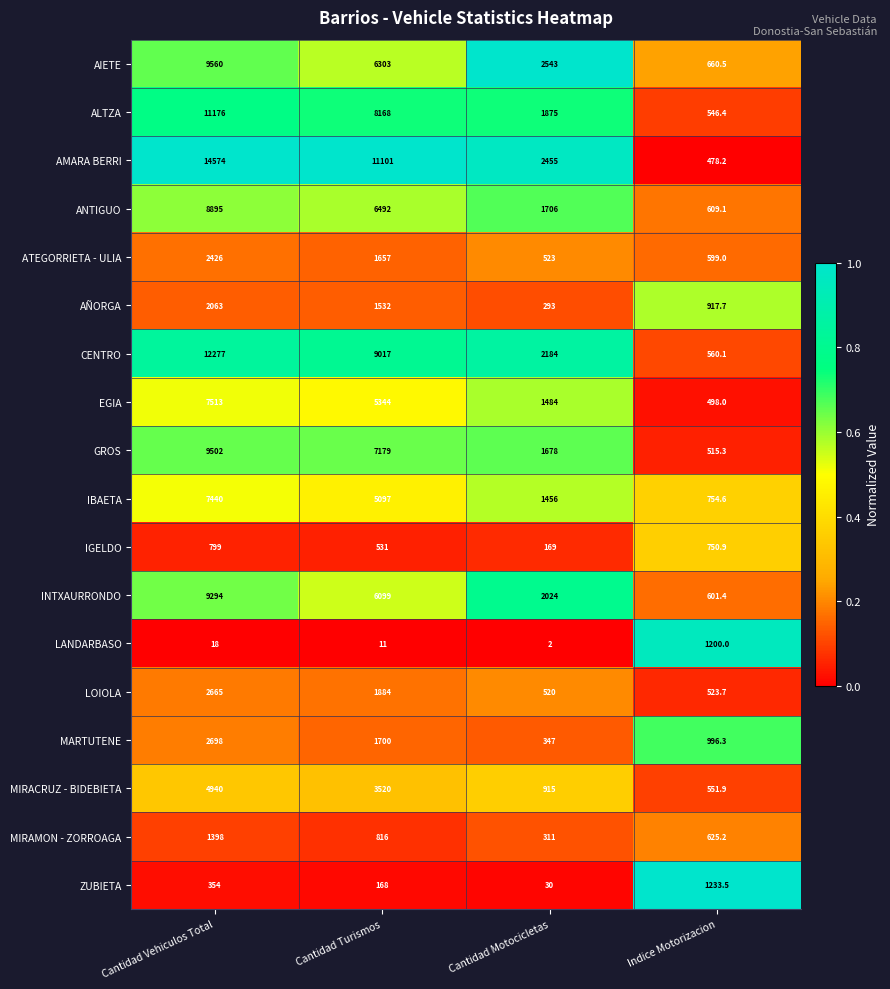

The CENTRO series shows 194.3 at Indice Motorizacion. True or false?

False